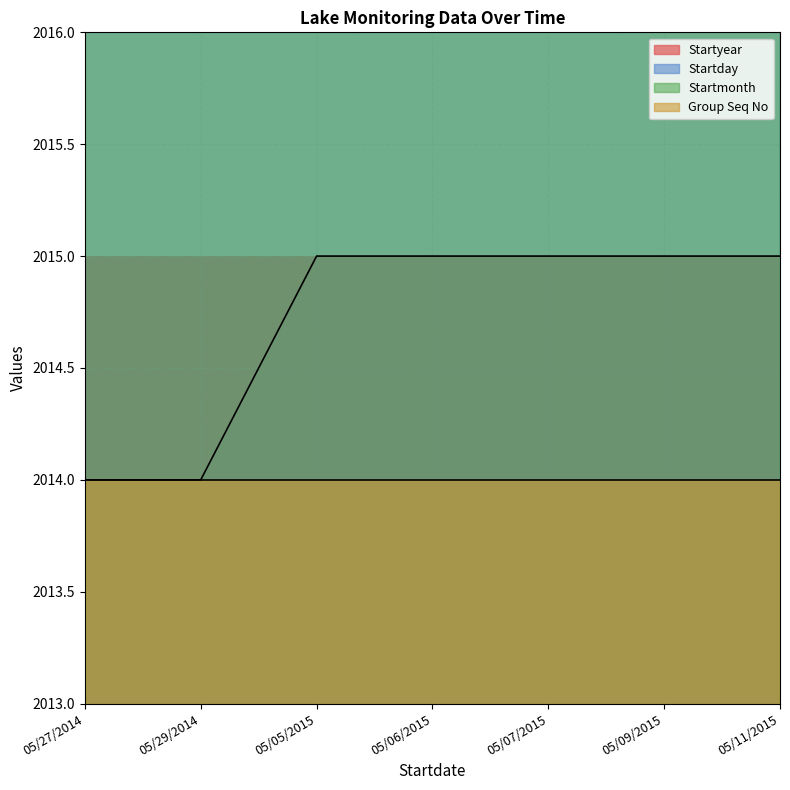

Is it true that Startyear equals 3560 at 05/29/2014?

False